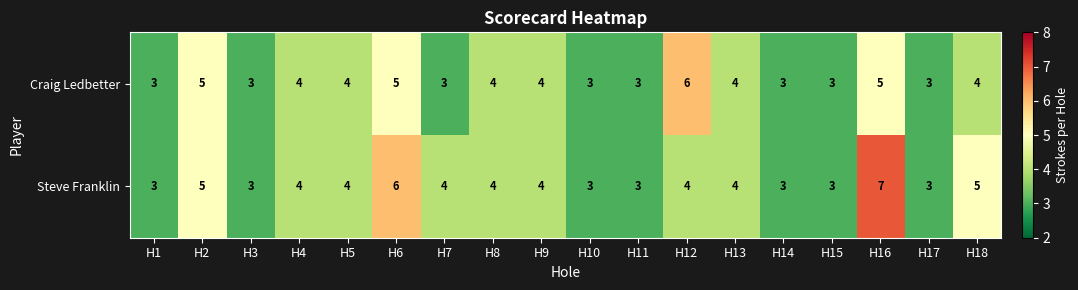

What is the total value across all series at H8?

8